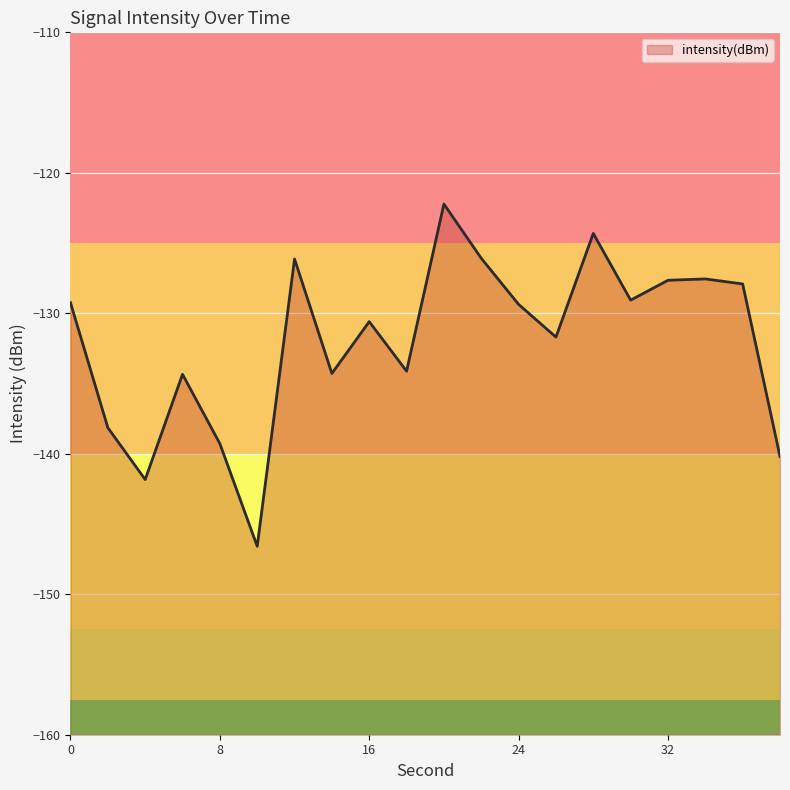

Reading right to left, list all the values displayed in this chart.

38=-140.2	36=-127.9	34=-127.6	32=-127.7	30=-129.1	28=-124.3	26=-131.7	24=-129.4	22=-126.1	20=-122.2	18=-134.1	16=-130.6	14=-134.3	12=-126.1	10=-146.6	8=-139.3	6=-134.3	4=-141.8	2=-138.1	0=-129.3